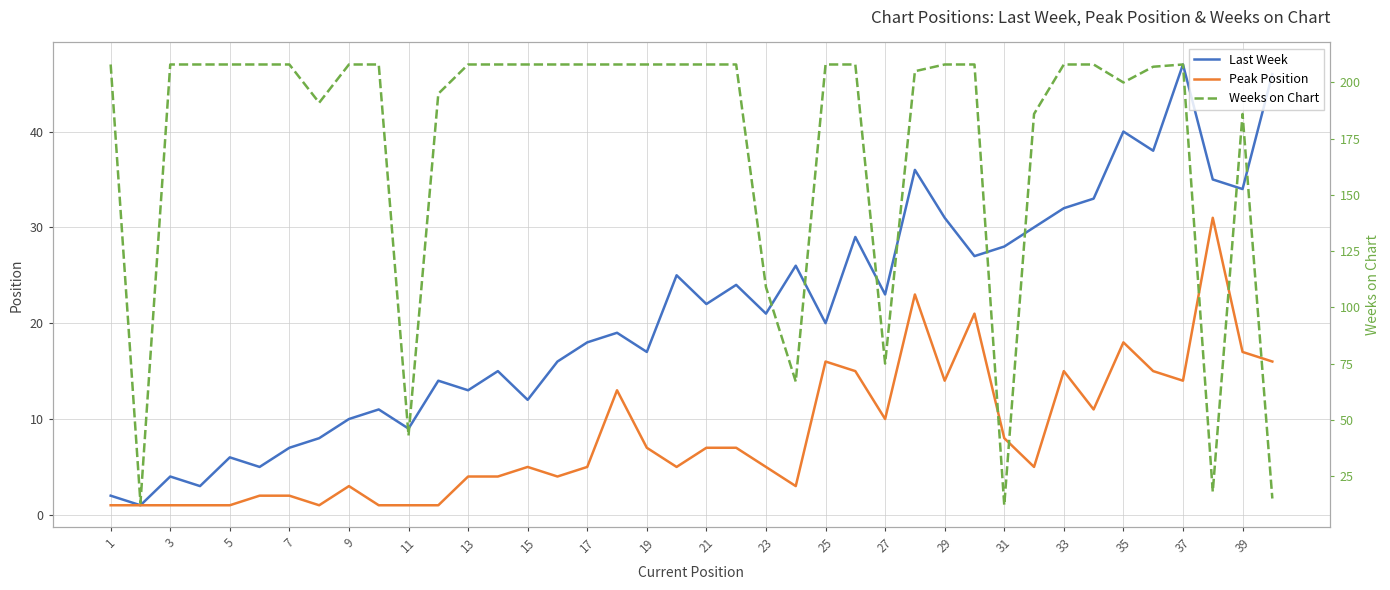

What are all the series names shown in the legend?

Last Week, Peak Position, Weeks on Chart